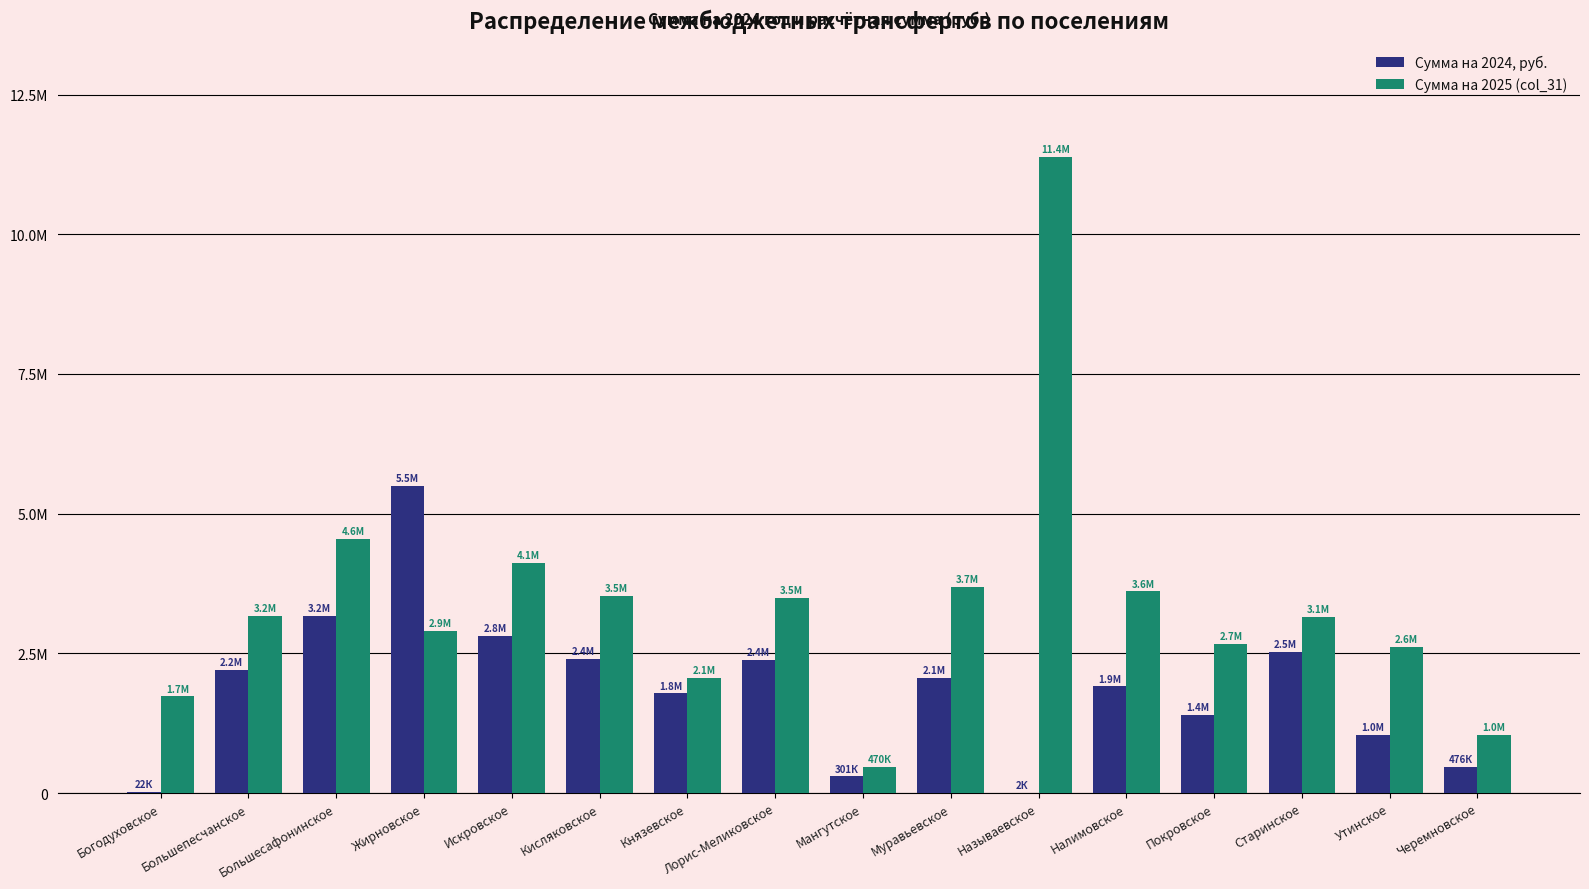

Rank the series at Мангутское from lowest to highest value.

Сумма на 2024, руб., Сумма на 2025 (col_31)